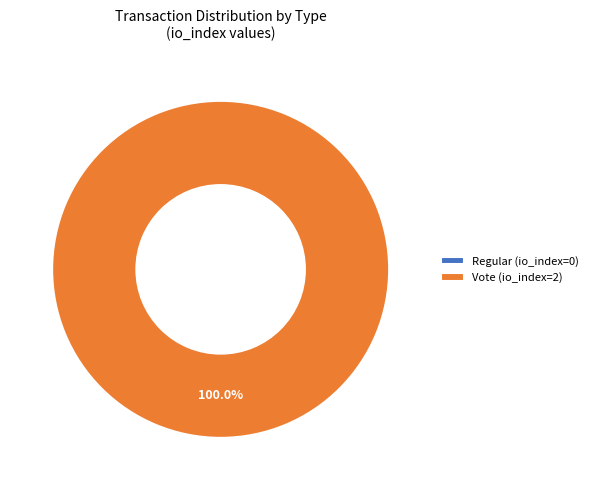

To the nearest percent, what is the combined percentage of Regular and Vote?

100%